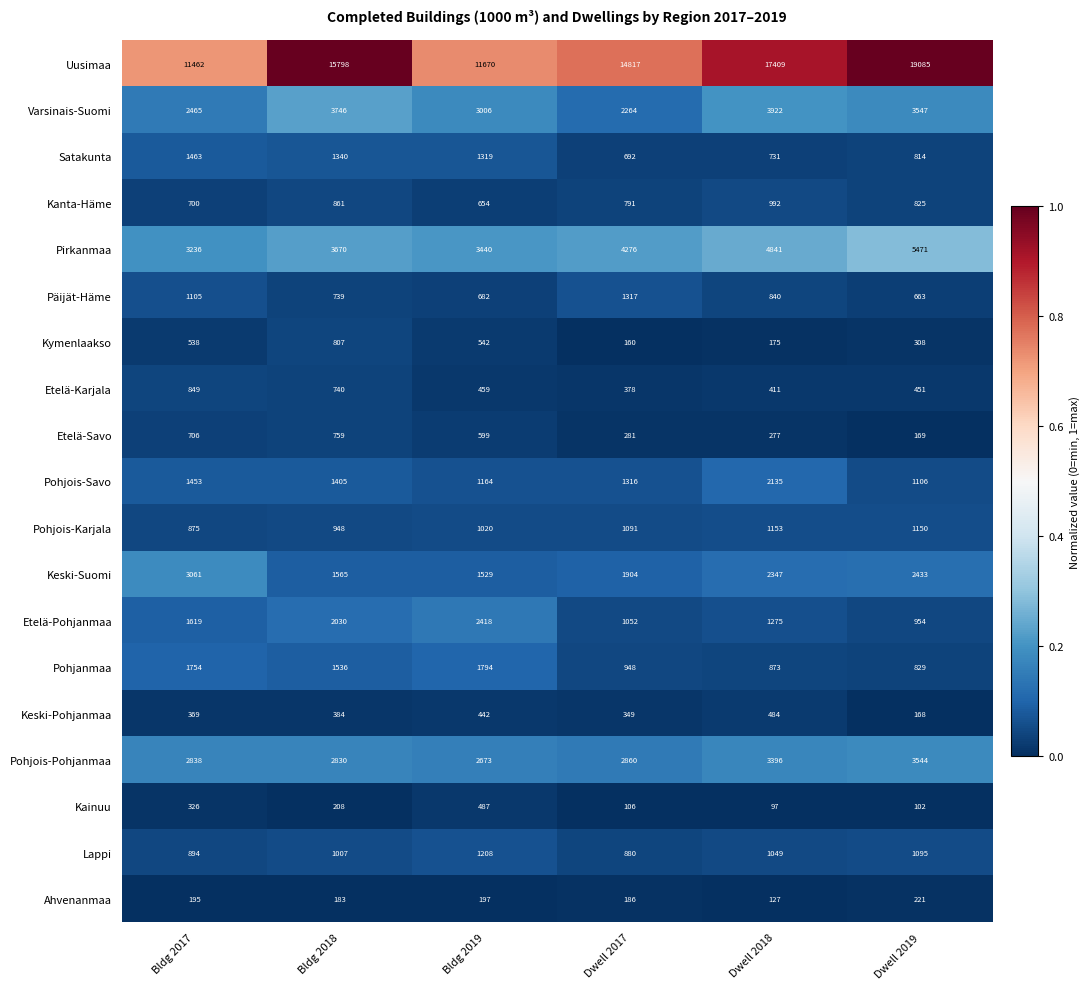

What is the difference between the Etelä-Karjala values at Dwell 2017 and Dwell 2019?

73